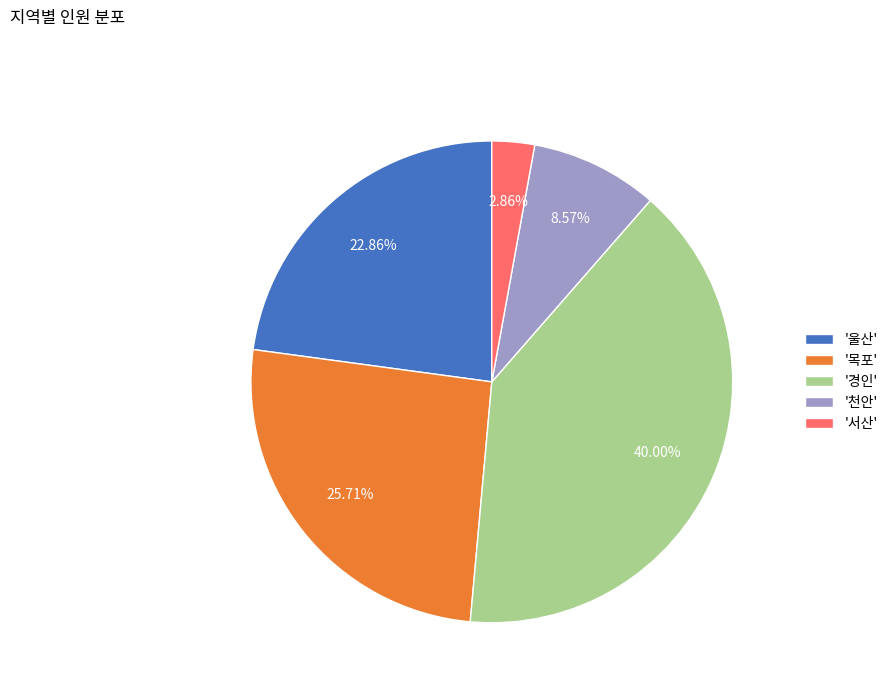

Do '서산' and '천안' together represent more than half of the pie?

No